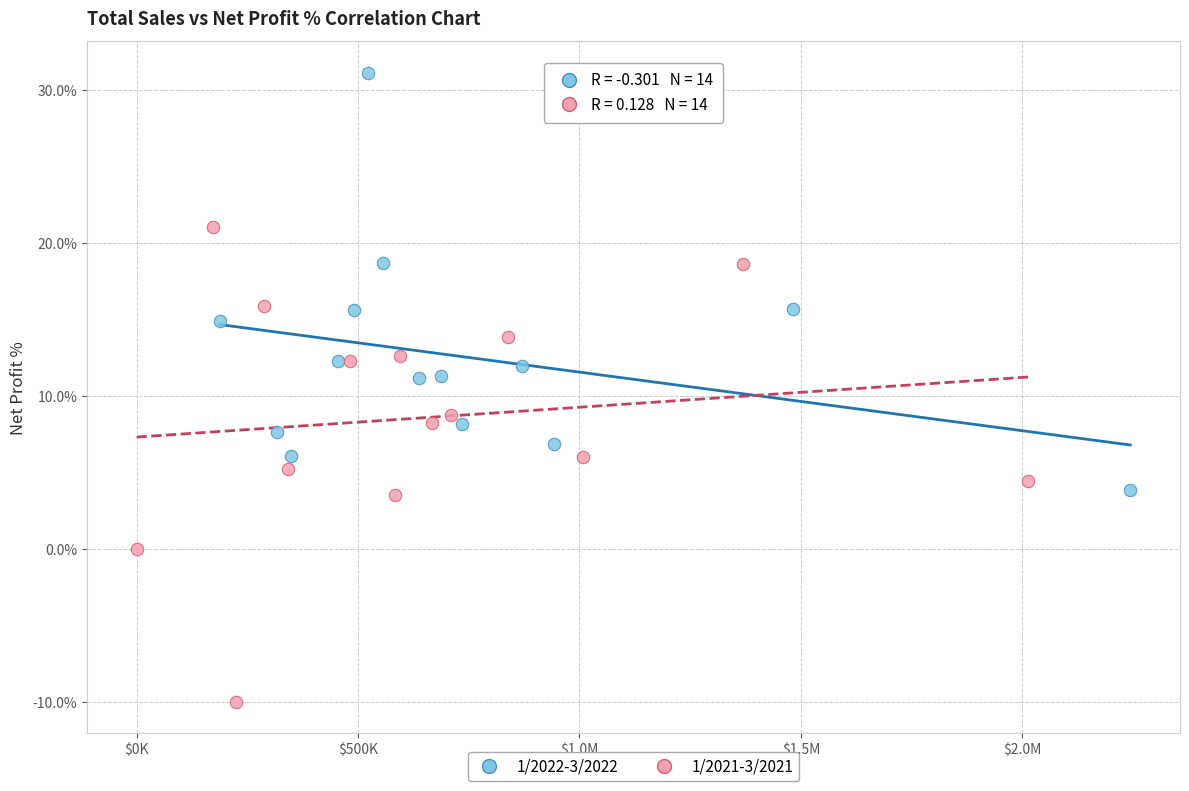

What are all the series names shown in the legend?

1/2022-3/2022, 1/2021-3/2021